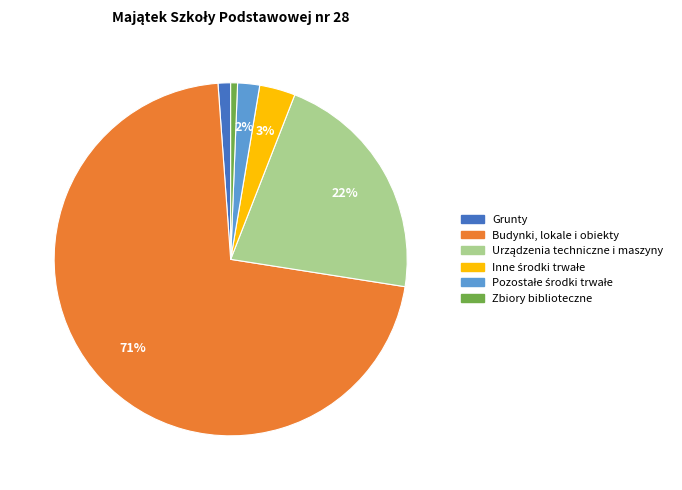

How many segments does this pie chart have?

6